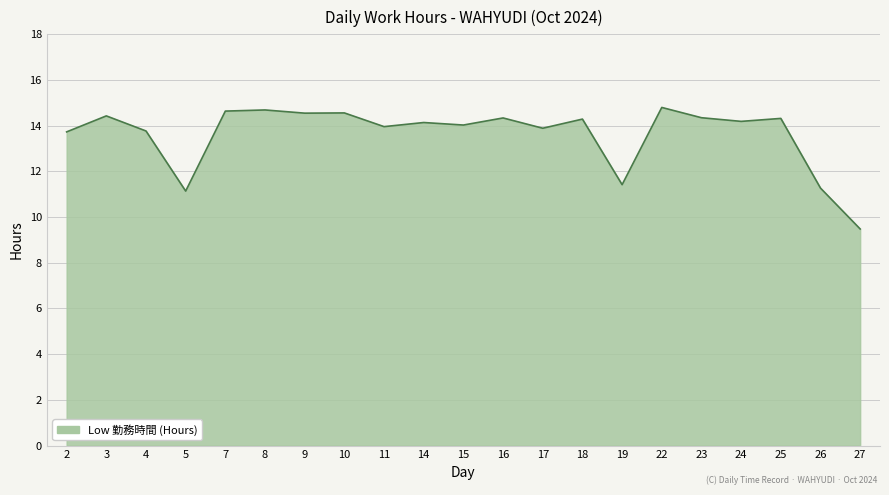

Approximately how many times larger is the value at 7 compared to 10?

1.0